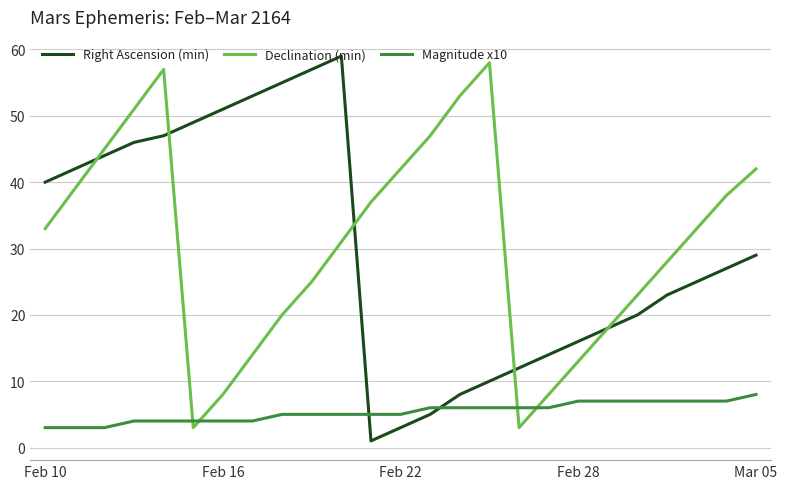

What is the maximum value for Right Ascension (min)?

59